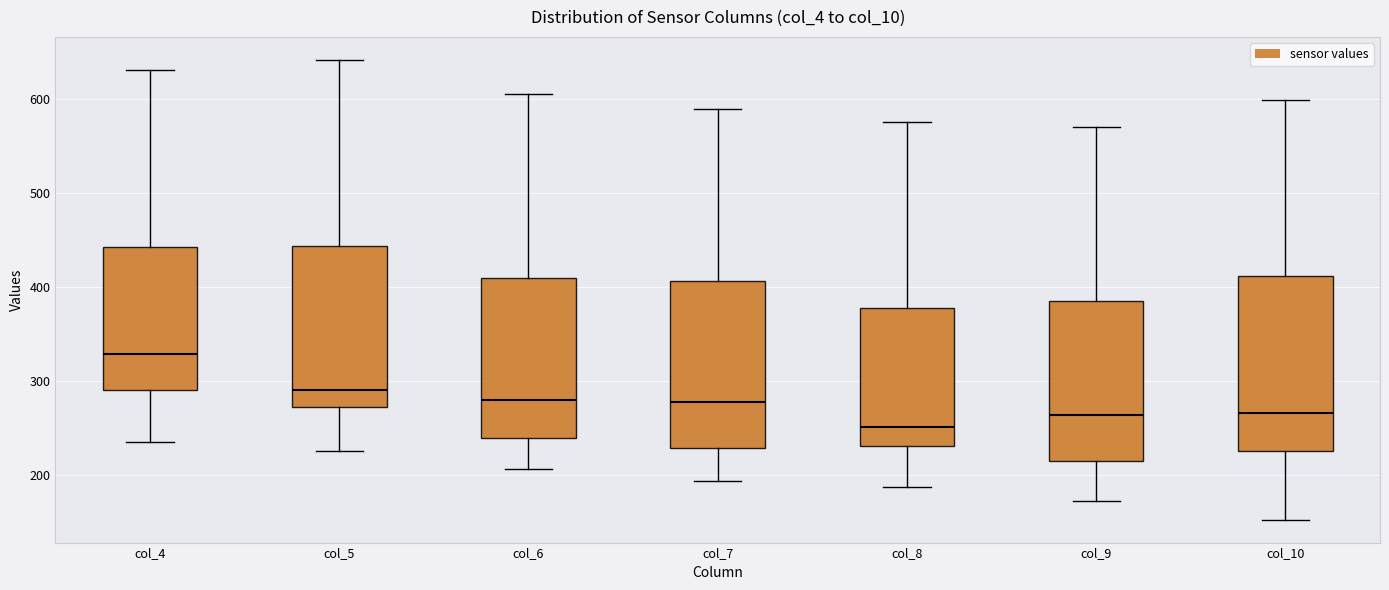

Which box has the highest median line?

col_4